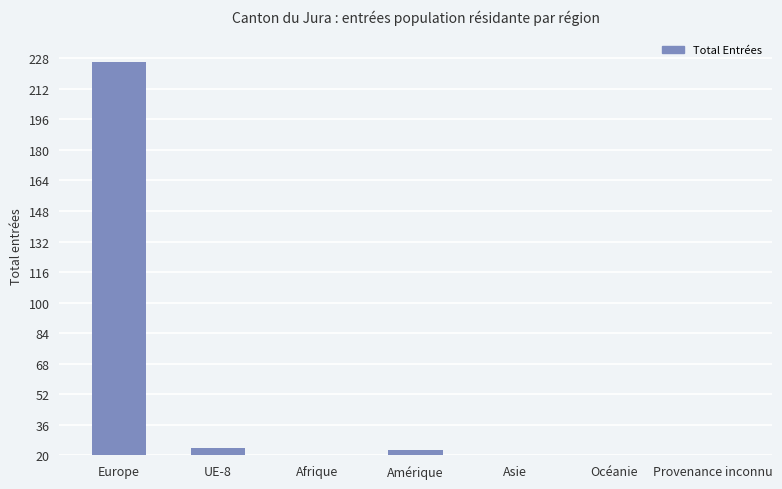

What is the label of the 4th bar from the right?

Amérique